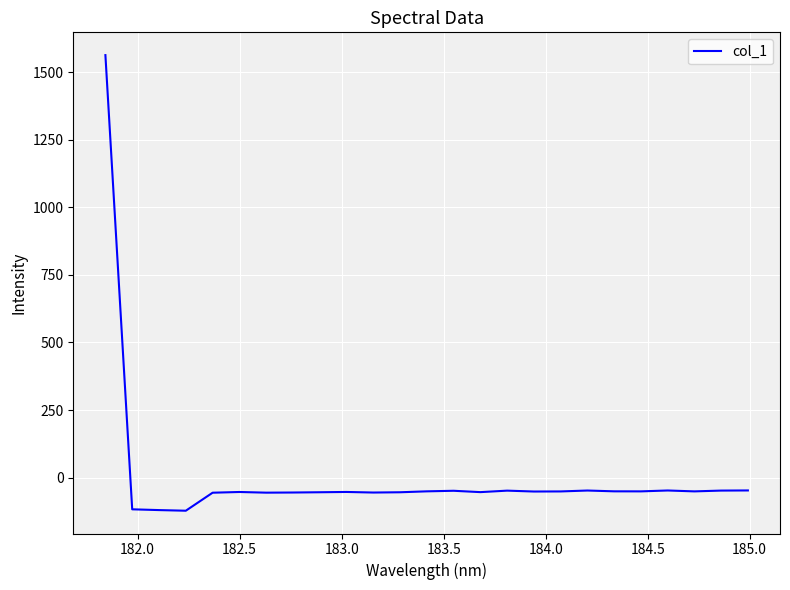

Is this an area chart (filled region under the line)?

No